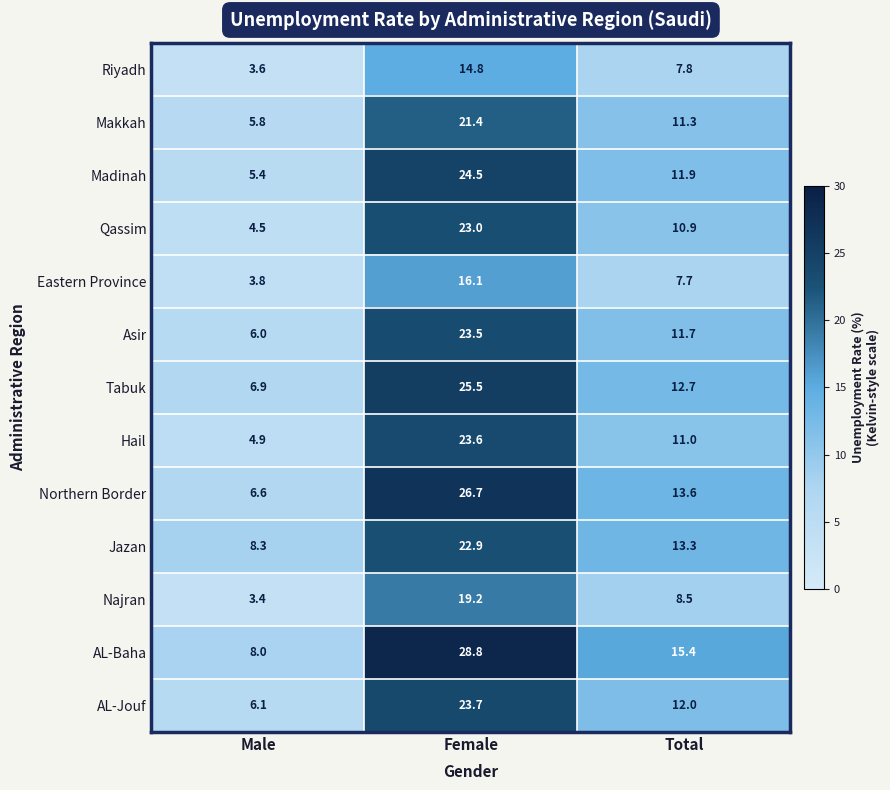

At which category is the sum across all series the highest?

Female